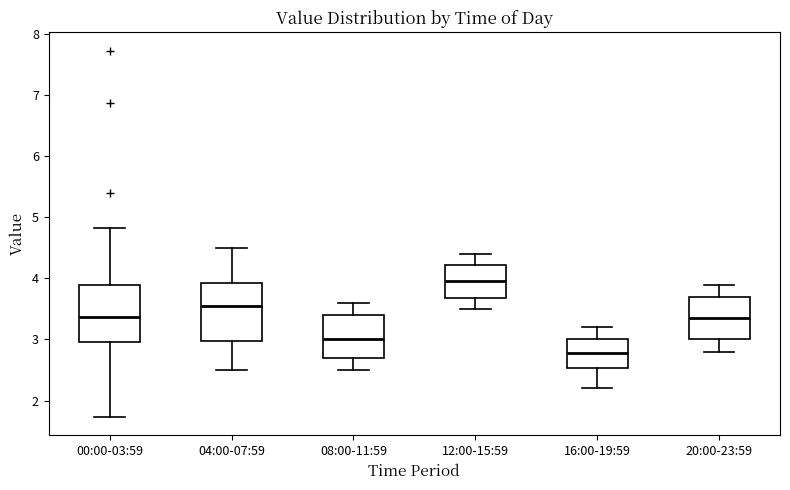

Reading left to right, transcribe this box plot: for each box, give where its median line is, the range the box spans, and where its two whiskers end, as read against the y-axis. The values are not printed on the chart, so give them approximately, as read against the axis.

00:00-03:59: median 3.4, box 3.0 to 3.9, whiskers 1.7 to 4.8
04:00-07:59: median 3.6, box 3.0 to 3.9, whiskers 2.5 to 4.5
08:00-11:59: median 3.0, box 2.7 to 3.4, whiskers 2.5 to 3.6
12:00-15:59: median 4.0, box 3.7 to 4.2, whiskers 3.5 to 4.4
16:00-19:59: median 2.8, box 2.5 to 3.0, whiskers 2.2 to 3.2
20:00-23:59: median 3.4, box 3.0 to 3.7, whiskers 2.8 to 3.9